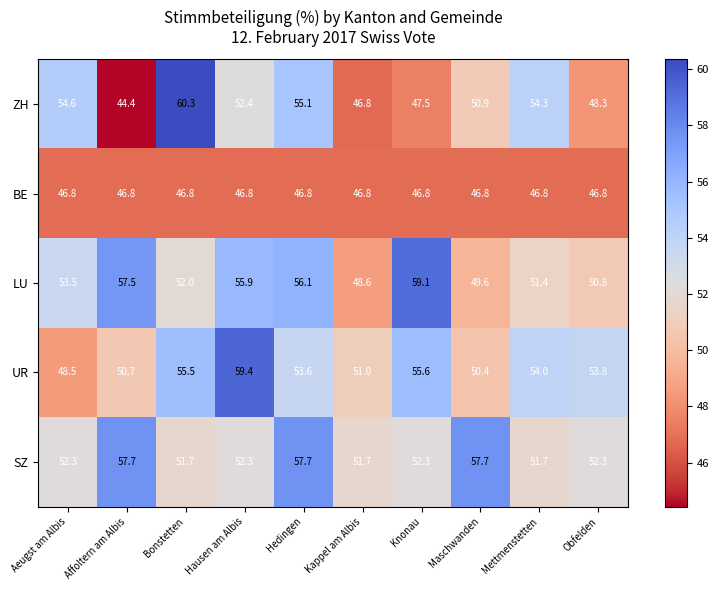

Count the SZ values in the range 51 to 57.

7